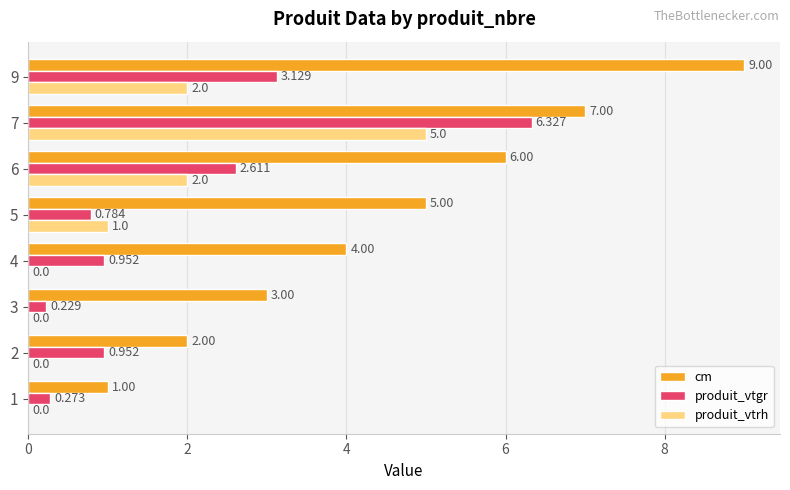

Which series has the largest total across all categories?

cm